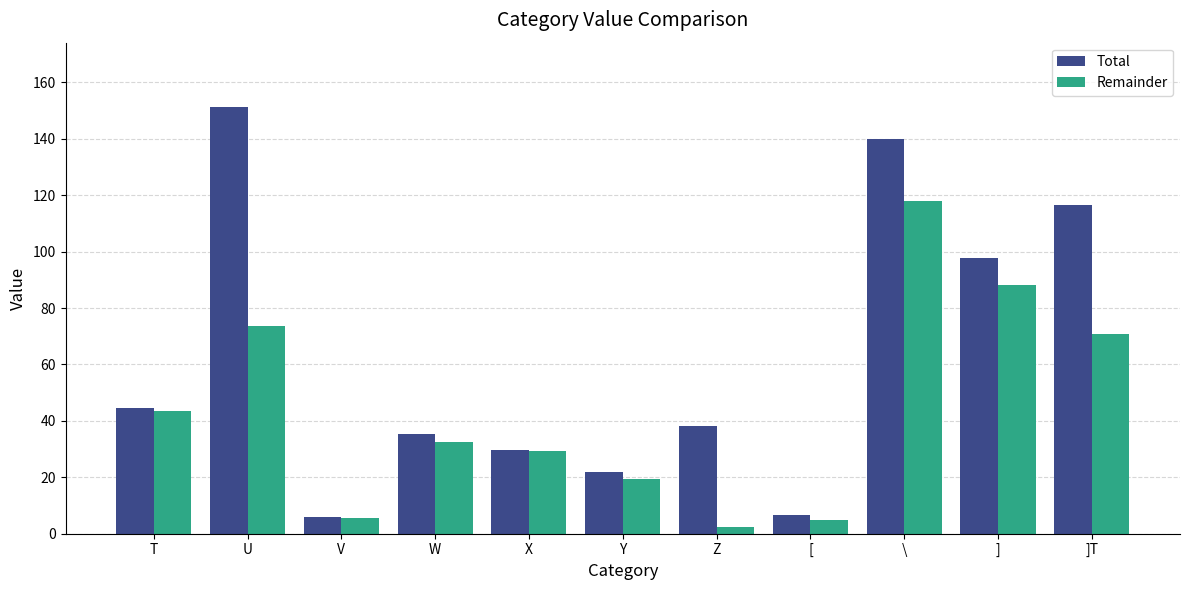

True or false: Remainder has a value of 2.5 at Z.

True